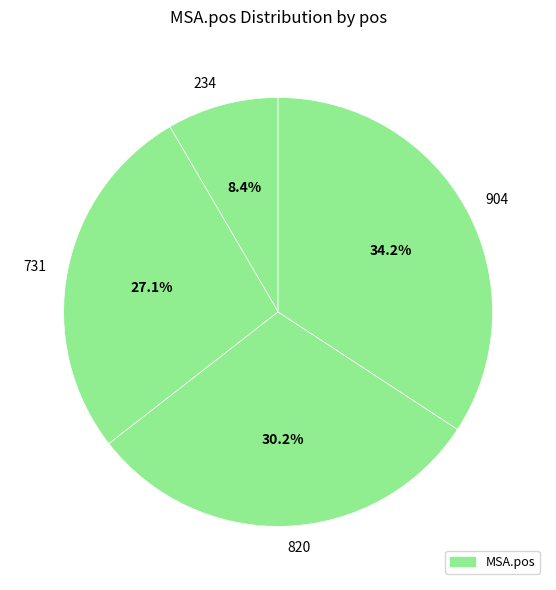

To the nearest percent, what portion does 820 represent?

30%